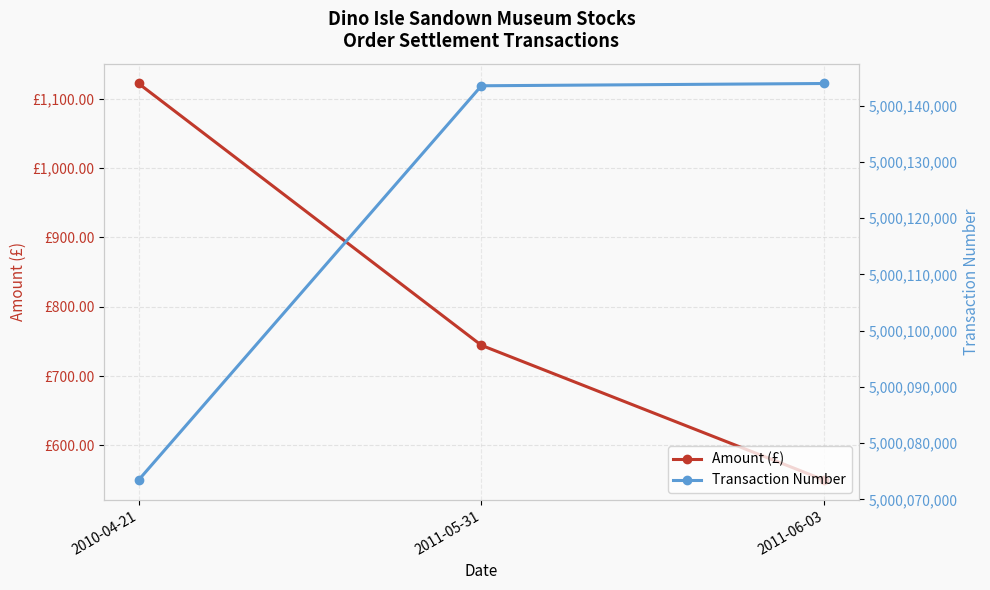

Rank the series at 2011-06-03 from highest to lowest value.

Transaction Number, Amount (£)